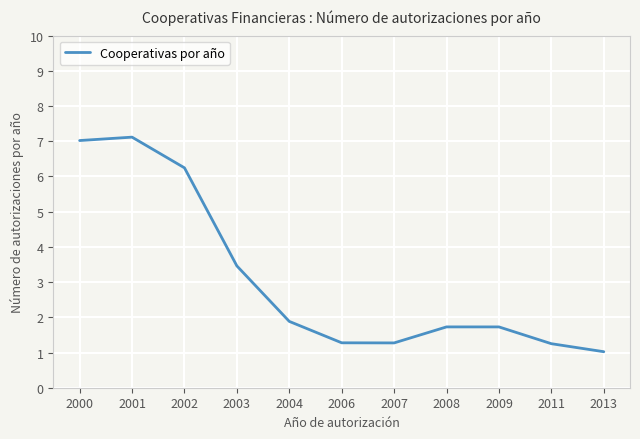

What is the difference between the maximum and minimum values?

6.1